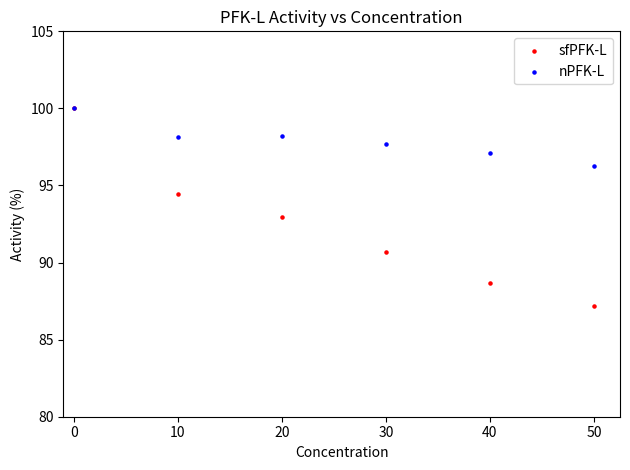

Which series reaches the minimum Y coordinate?

sfPFK-L